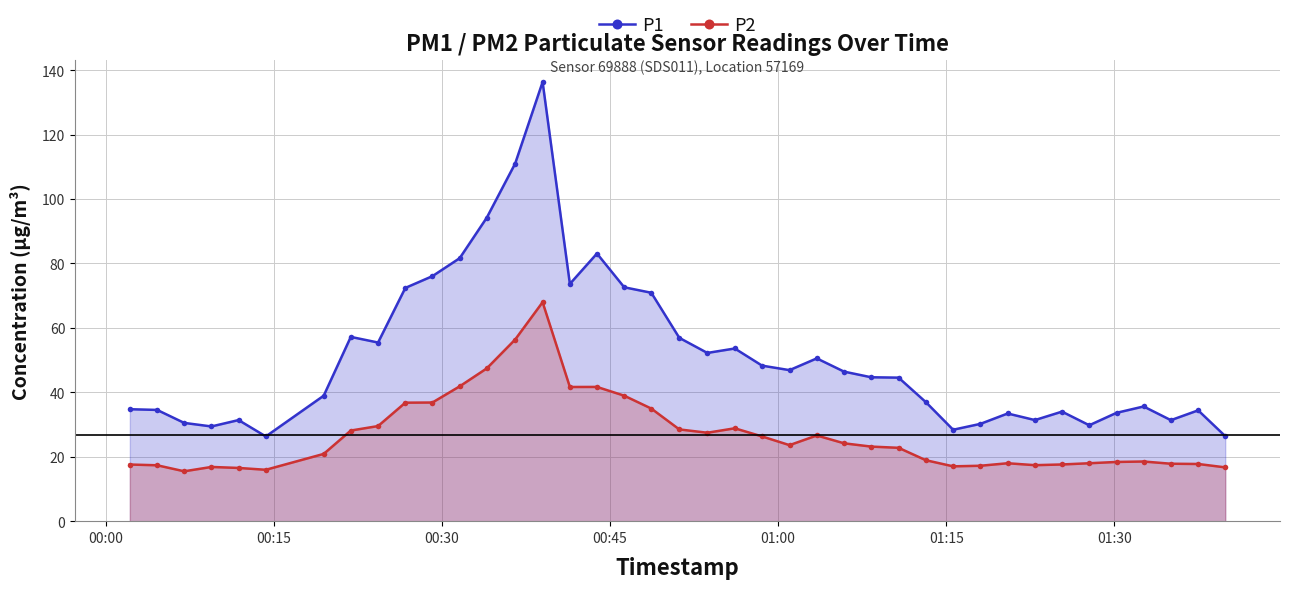

Rank the series by their average value, from highest to lowest.

P1, P2